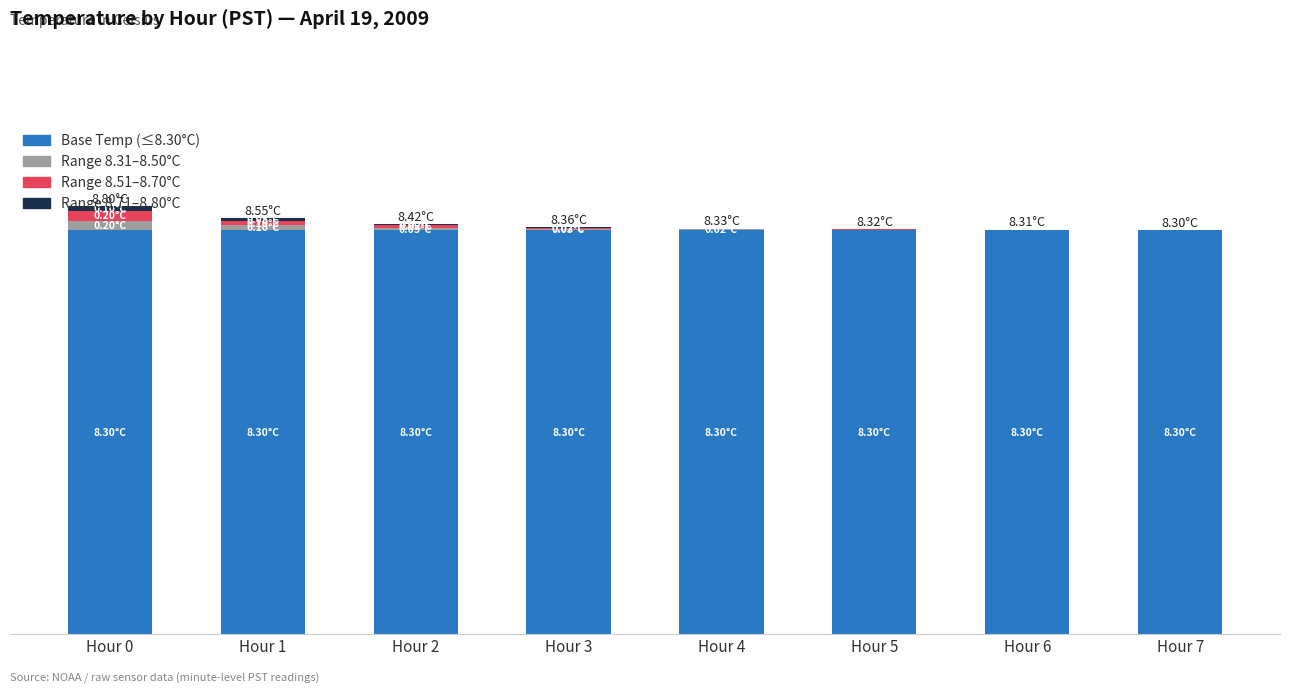

At how many categories does at least one series exceed 4?

8